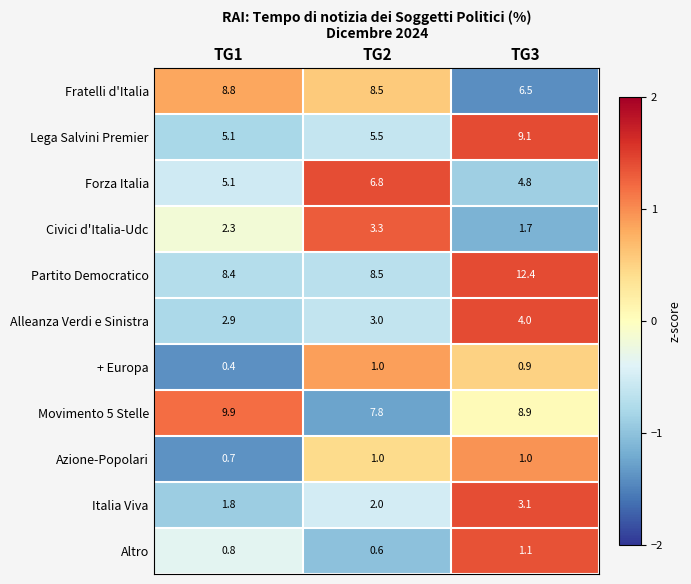

At how many categories does at least one series exceed 0?

3